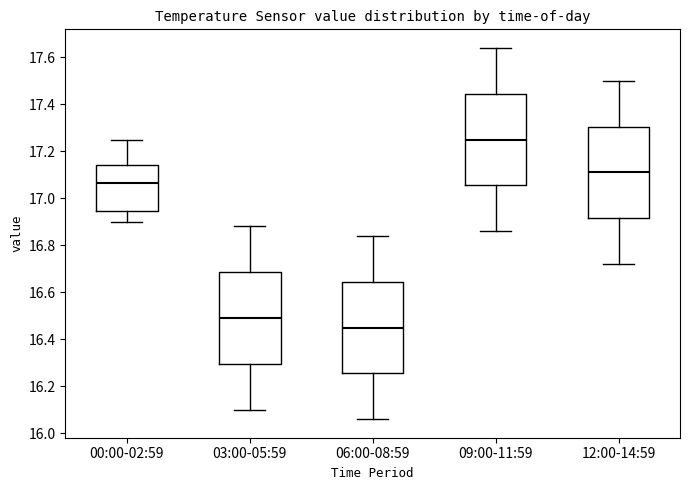

Reading left to right, read every box against the y-axis: the position of its median line, the range the box covers, and the ends of its whiskers. The values are not printed on the chart, so give them approximately, as read against the axis.

00:00-02:59: median 17.06, box 16.94 to 17.14, whiskers 16.90 to 17.26
03:00-05:59: median 16.50, box 16.30 to 16.68, whiskers 16.10 to 16.88
06:00-08:59: median 16.46, box 16.26 to 16.64, whiskers 16.06 to 16.84
09:00-11:59: median 17.26, box 17.06 to 17.44, whiskers 16.86 to 17.64
12:00-14:59: median 17.12, box 16.92 to 17.30, whiskers 16.72 to 17.50